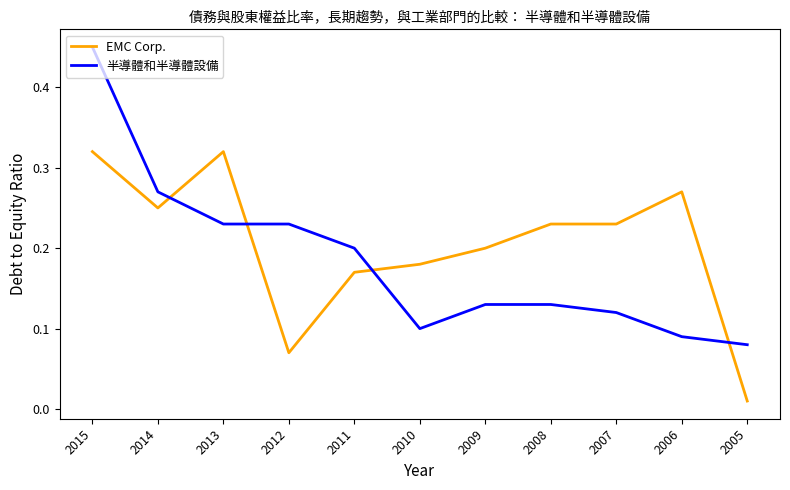

Which series changed the most between 2015 and 2011?

半導體和半導體設備